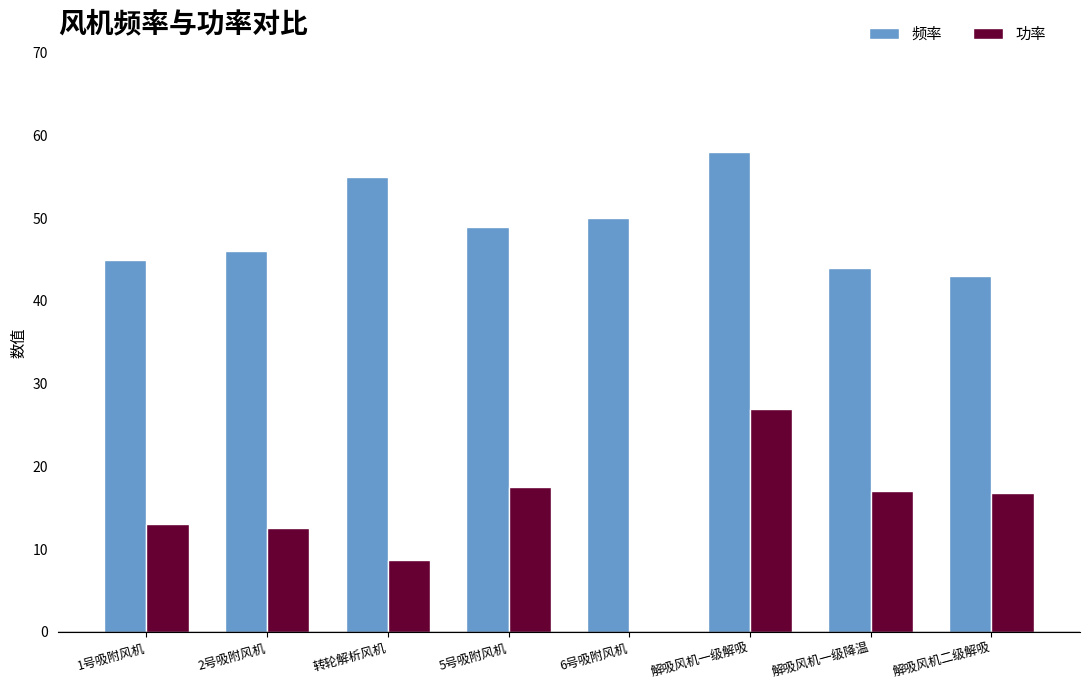

How many series are shown in this chart?

2